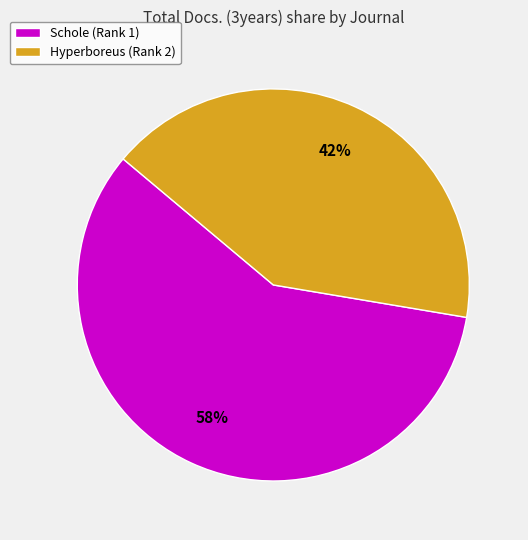

What is the smallest slice in the pie chart?

Hyperboreus (Rank 2)